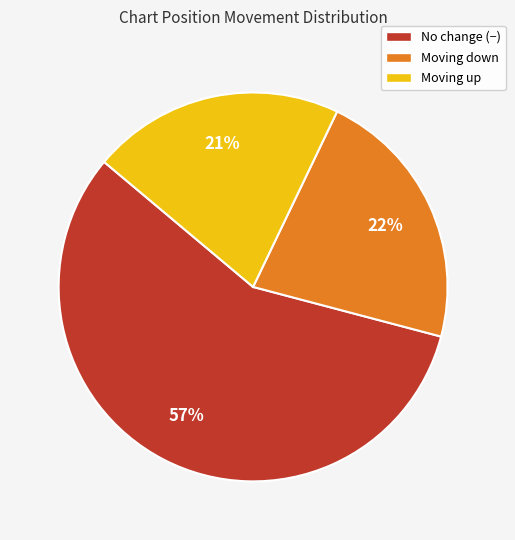

Combined, do Moving up and Moving down account for over 50%?

No